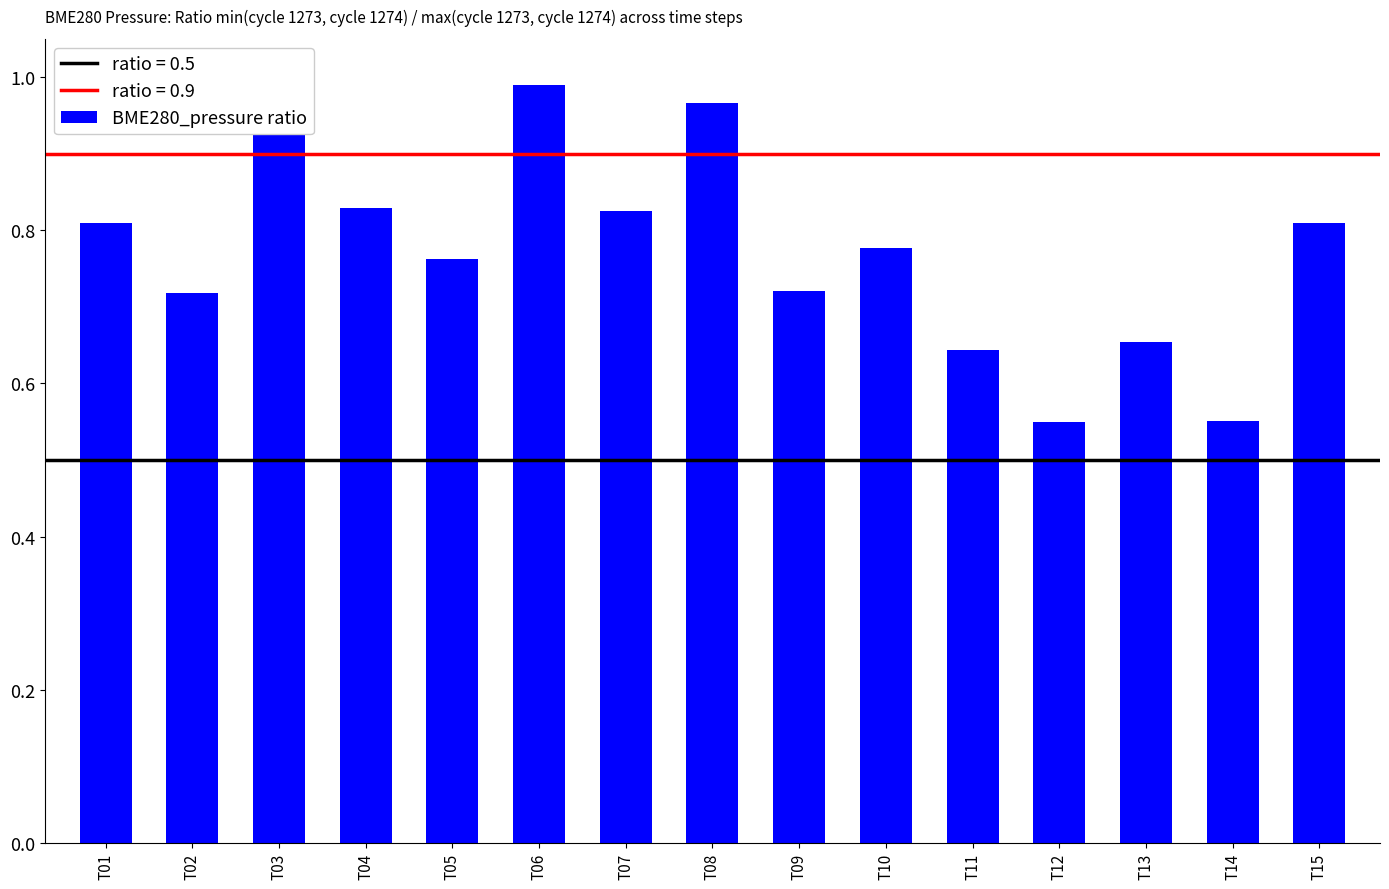

What is the change in value from T01 to T12?

-0.3